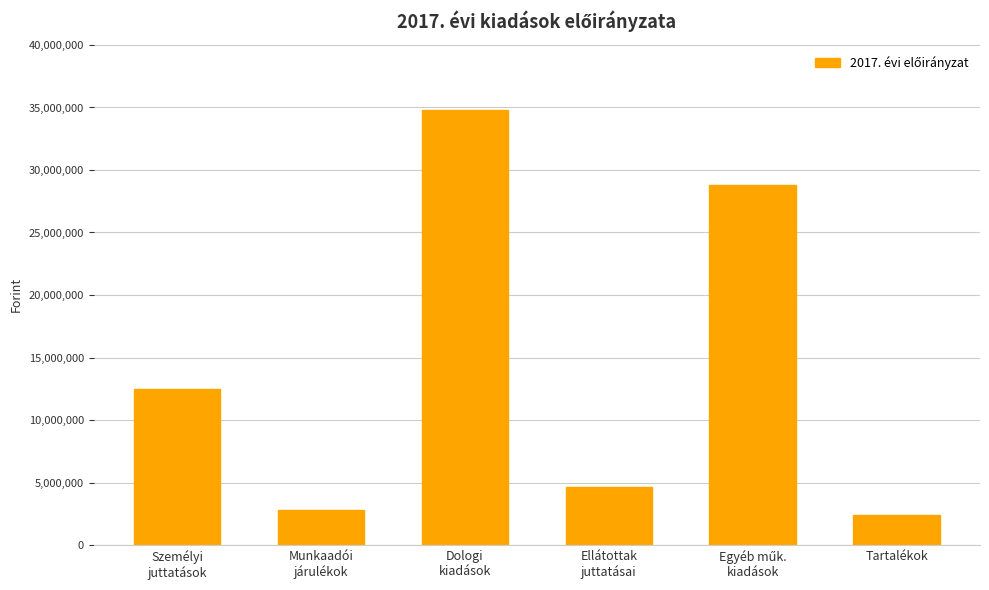

What is the average value?

14318146